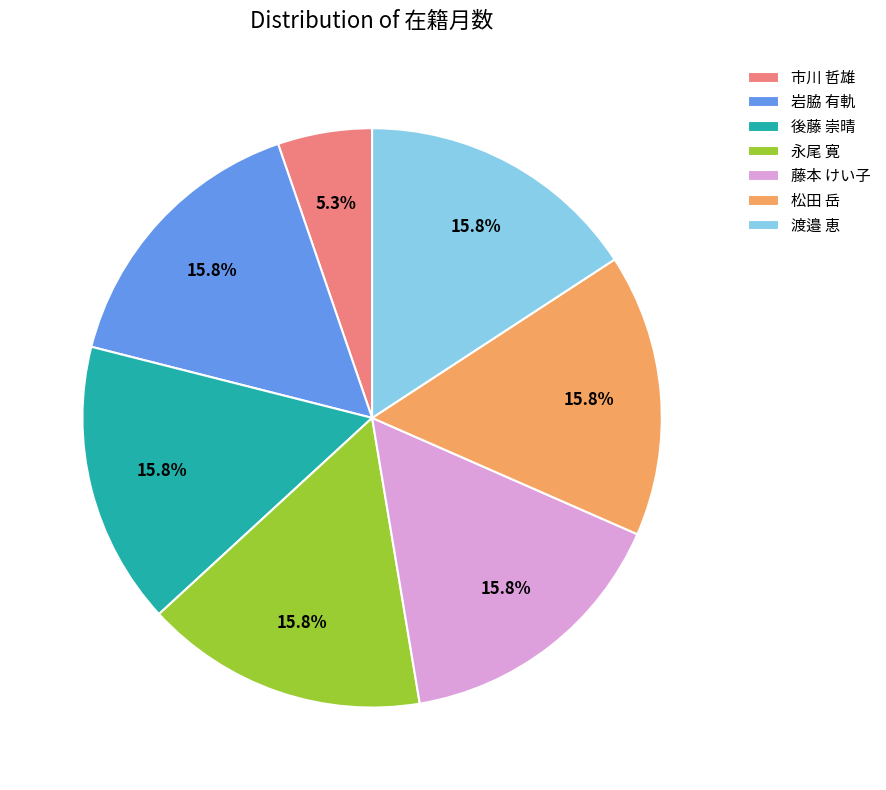

Does 松田 岳 represent more than half of the total?

No